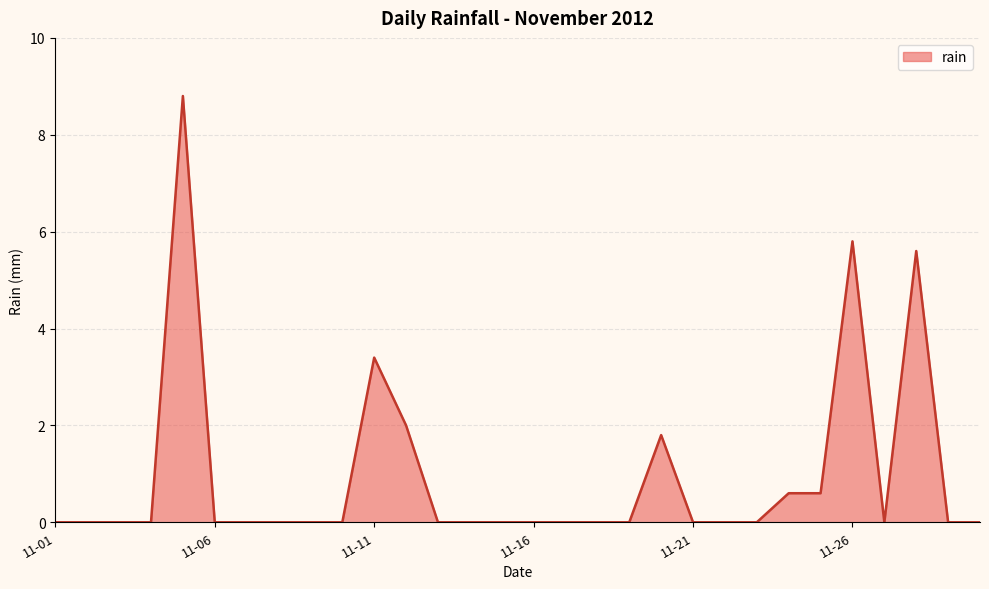

What is the maximum value shown in the chart?

8.8